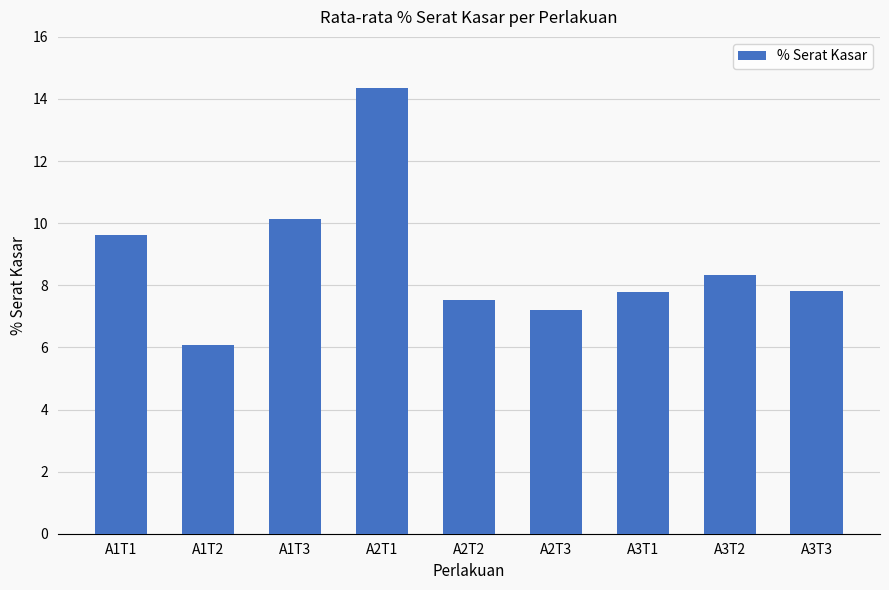

What is the value of the 9th bar from the left?

7.8